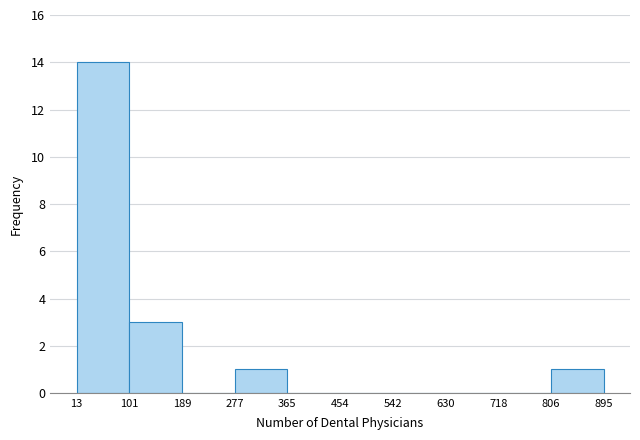

Reading left to right, list every bar in this chart as the range it spans on the x-axis followed by its height. The values are not printed on the chart, so give them approximately, as read against the axis.

13 to 101: 14
101 to 189: 3
189 to 277: 0
277 to 365: 1
365 to 454: 0
454 to 542: 0
542 to 630: 0
630 to 718: 0
718 to 806: 0
806 to 895: 1